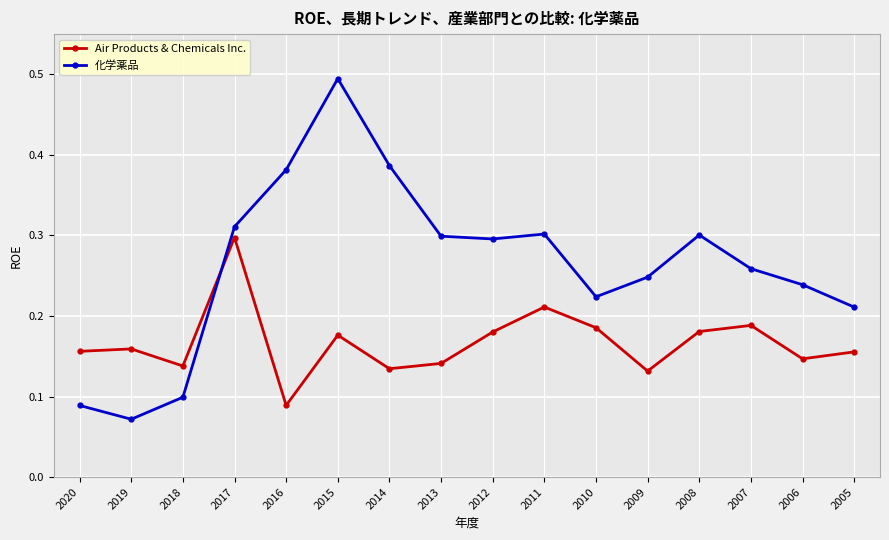

Does the chart have visible grid lines?

Yes